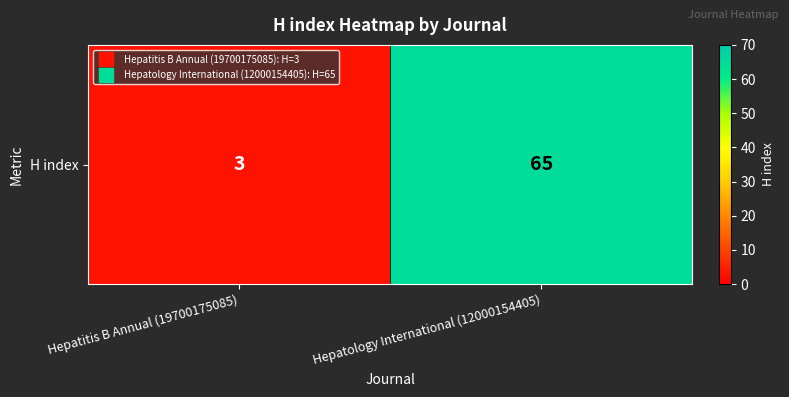

The value at Hepatitis B Annual (19700175085) is 3. True or false?

True